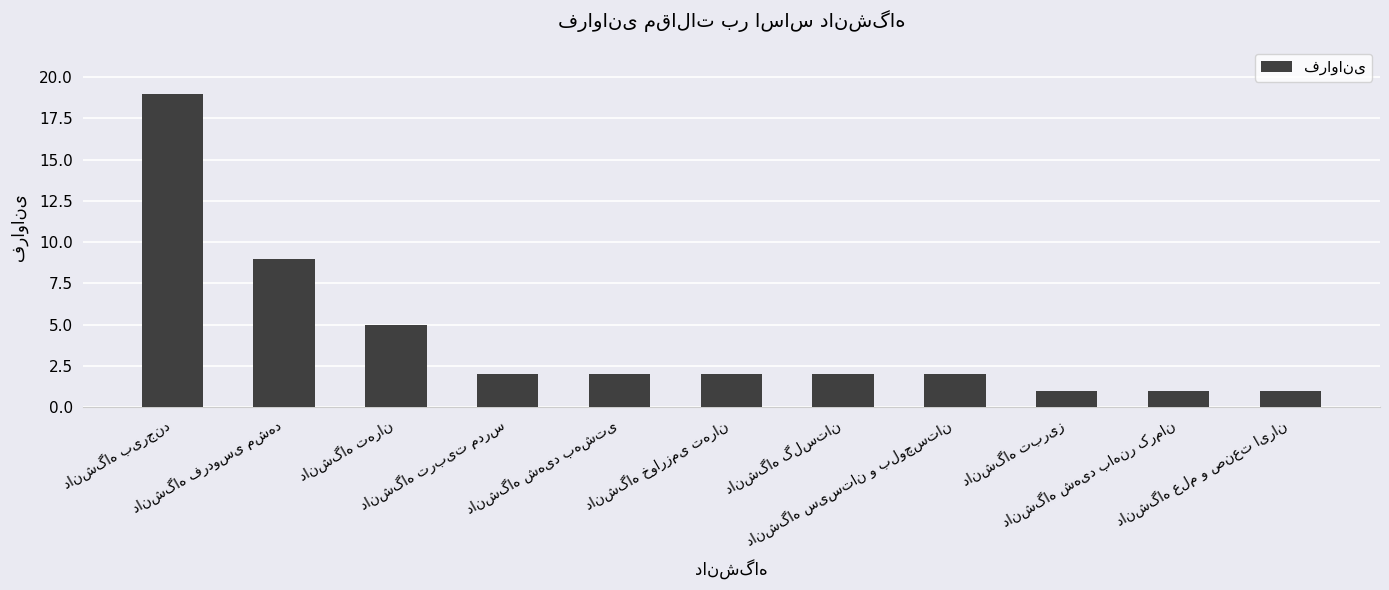

How many bars are there in total?

11